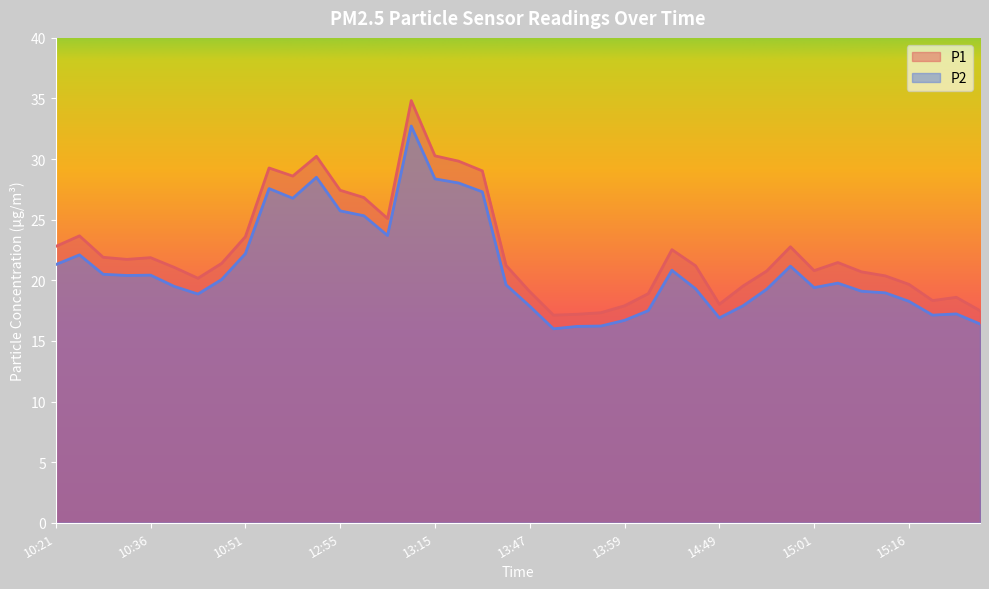

True or false: P2 has more than 2 points higher than both neighbors.

True